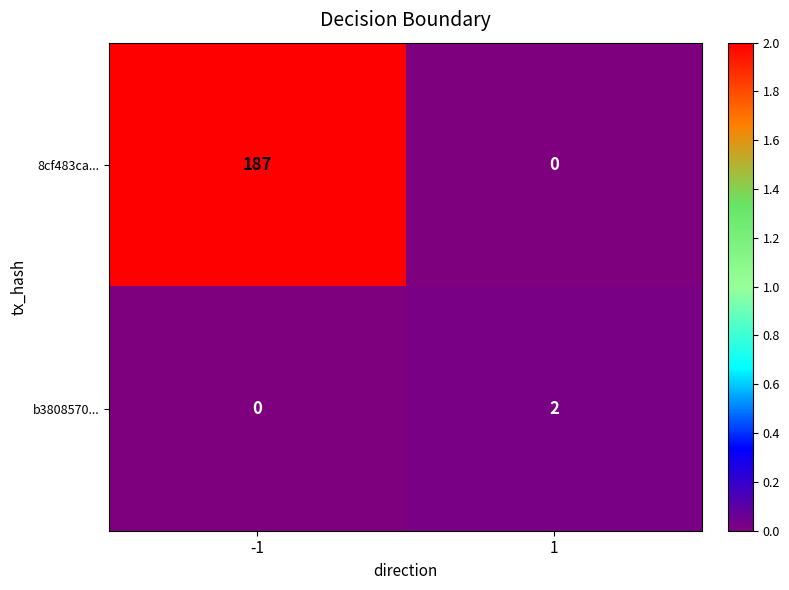

Between -1 and 1, which series saw the biggest shift?

8cf483ca...